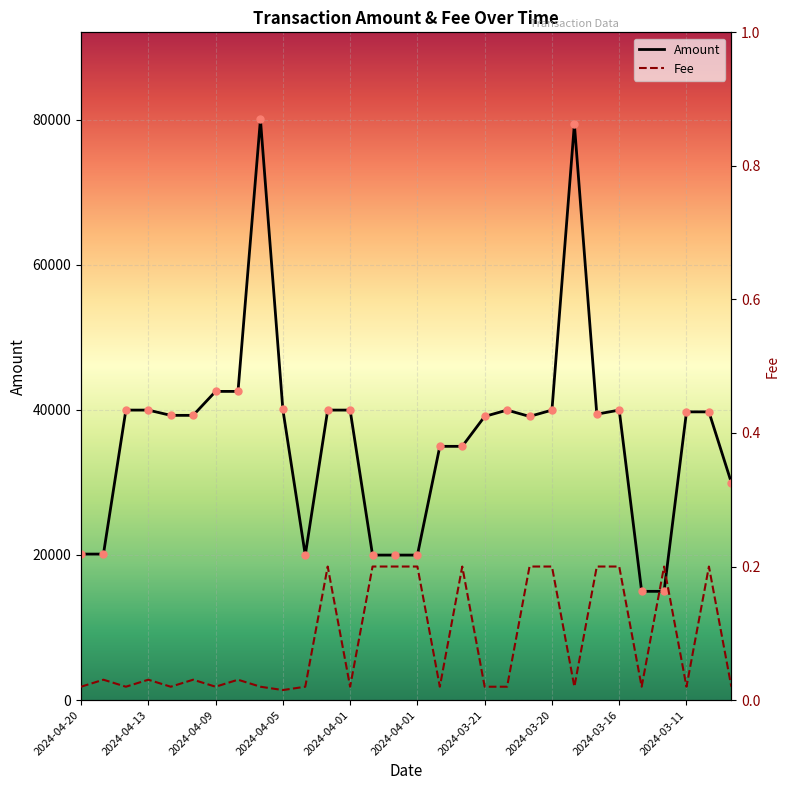

What is the difference between the second highest and second lowest values in the Fee series?

0.2